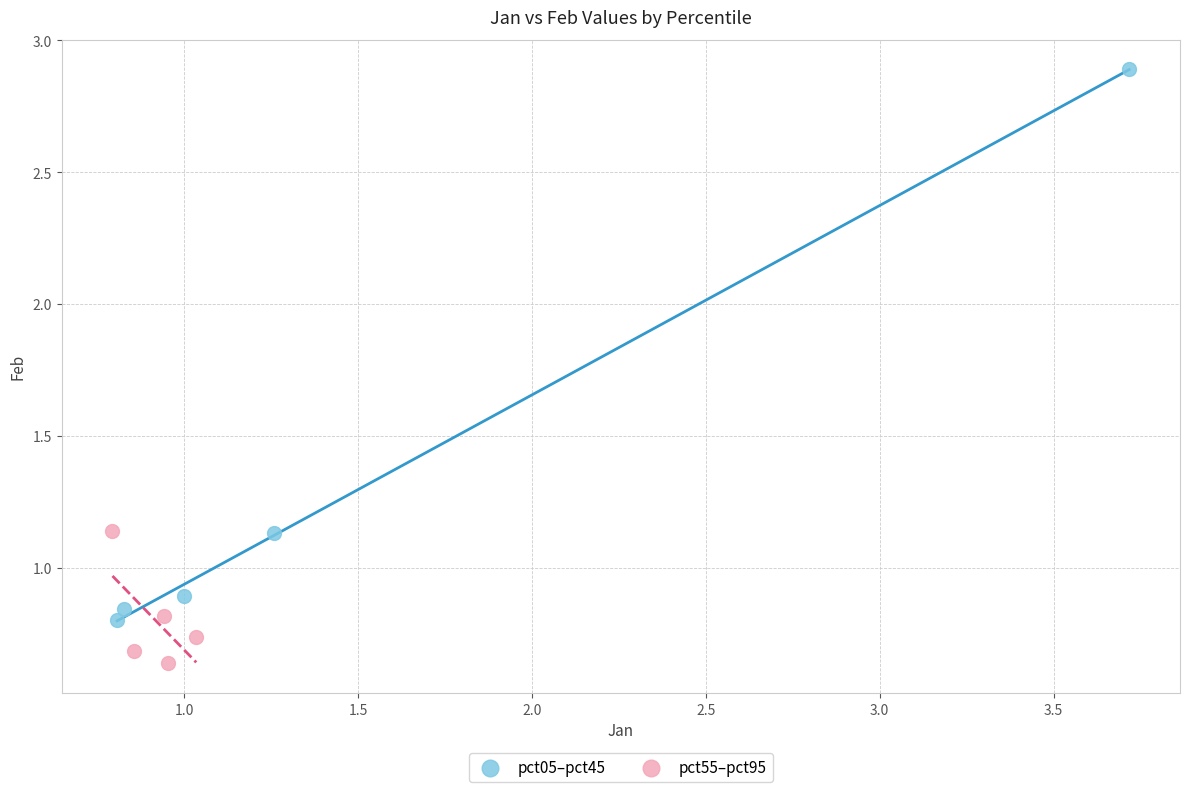

Which series contains the lowest Y value?

pct55–pct95